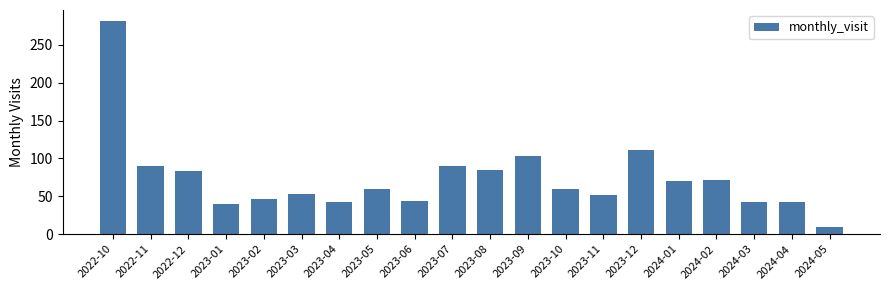

What is the value of the 16th bar from the left?

70